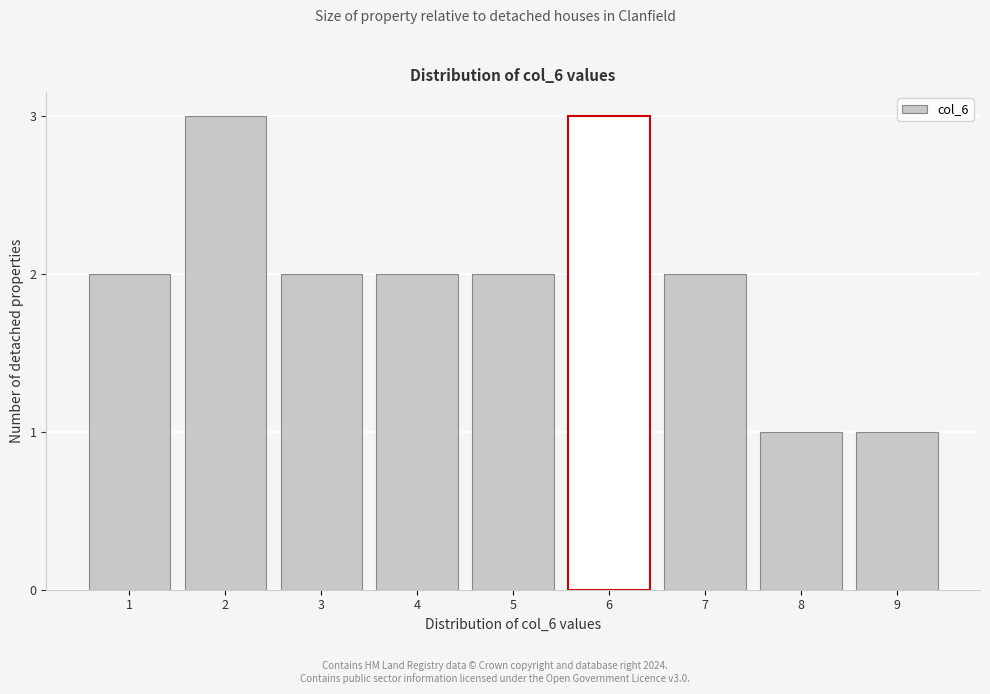

Reading left to right, list all the values displayed in this chart.

1=2	2=3	3=2	4=2	5=2	6=3	7=2	8=1	9=1